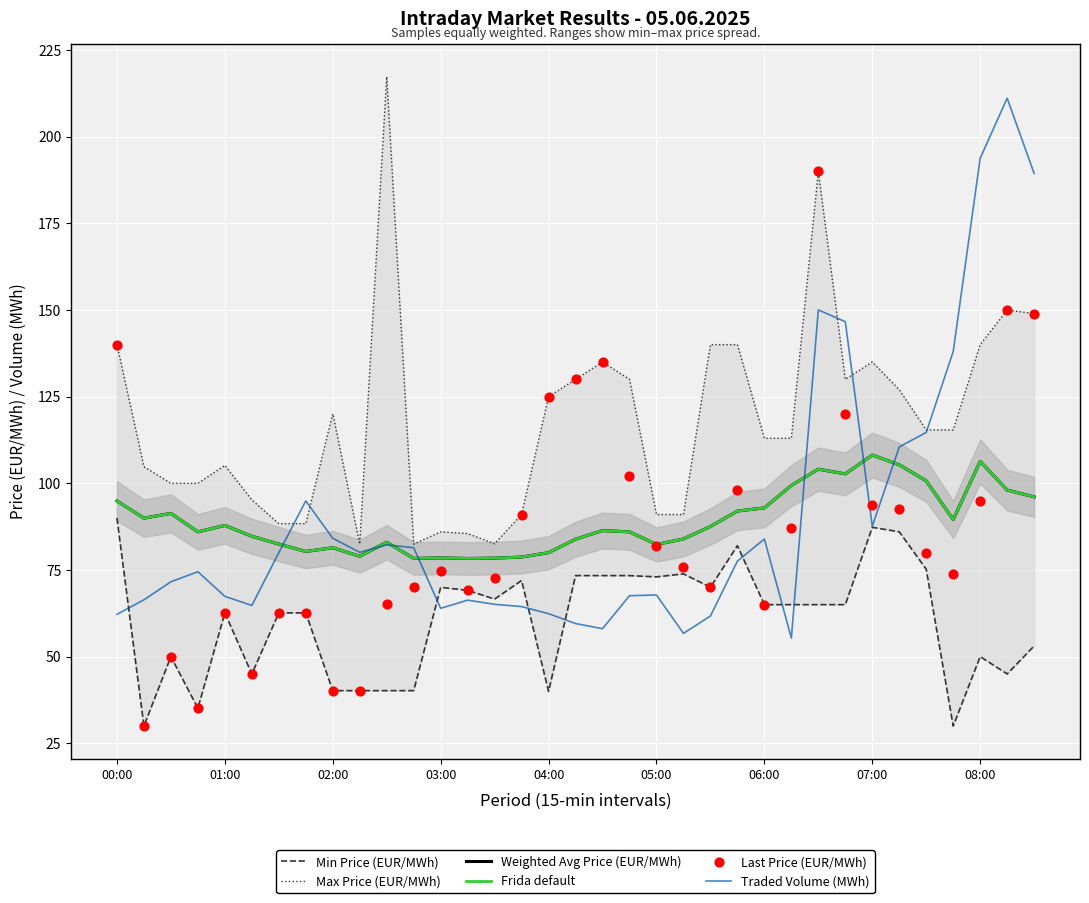

What is the total value across all series at 03:00?

451.7